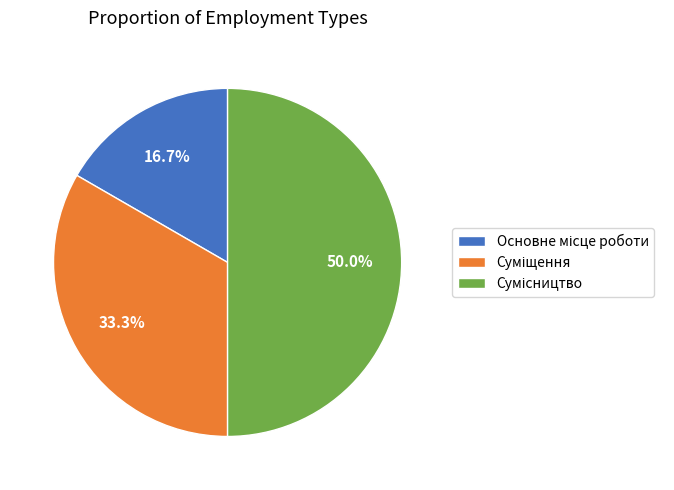

Does Сумісництво account for over 50% of the chart?

No